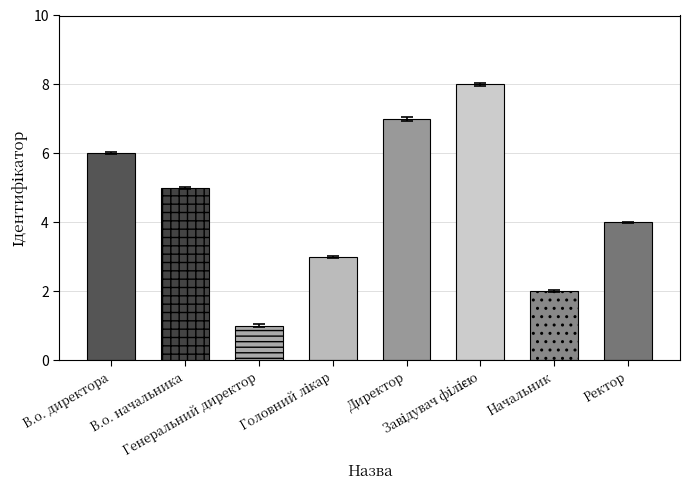

True or false: the data shows 3 at Головний лікар.

True